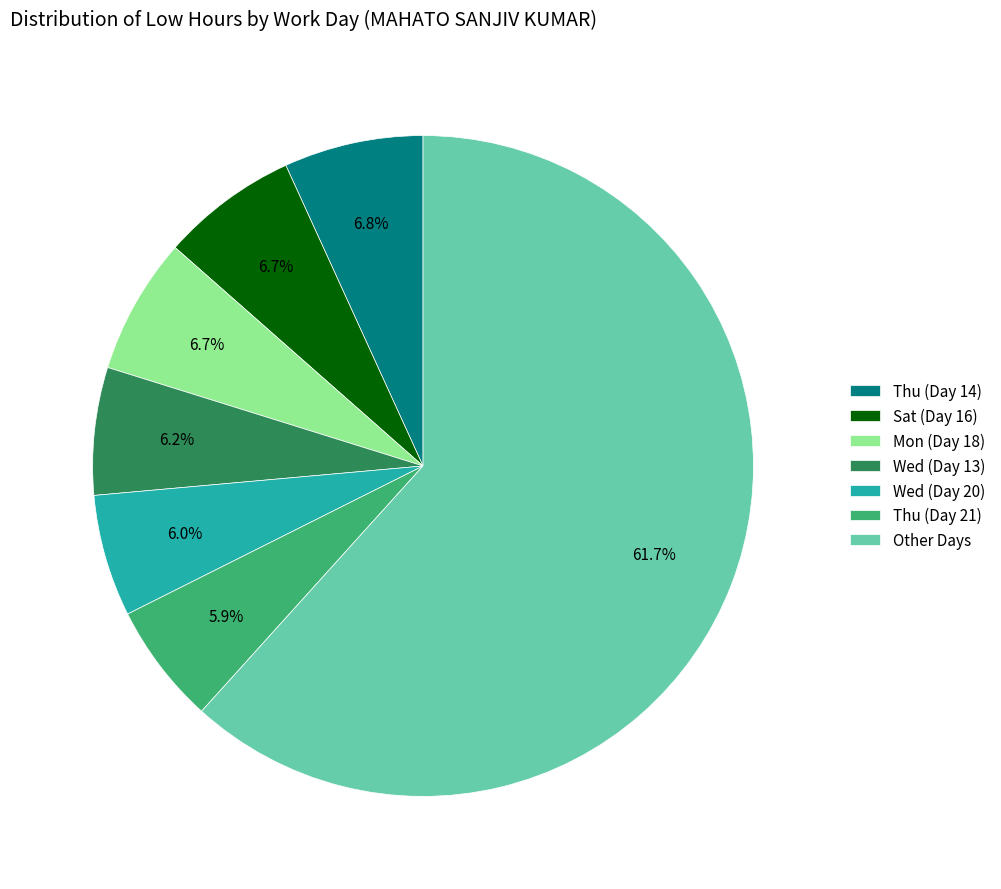

Is there a majority slice in this chart?

Yes